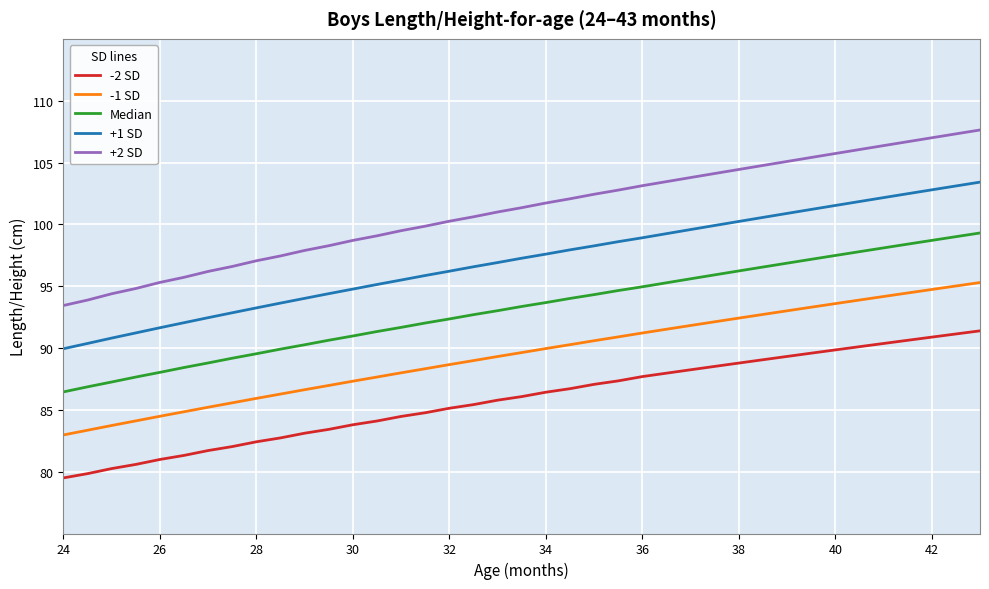

What is the average value of the -1 SD series?

89.5